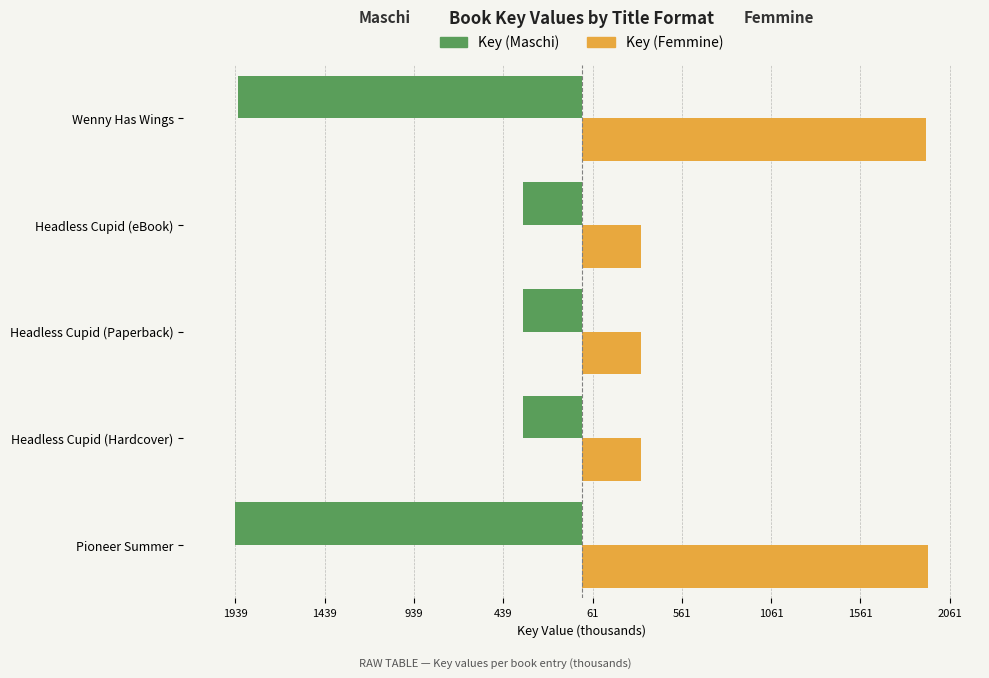

What are all the series names shown in the legend?

Key (Maschi), Key (Femmine)